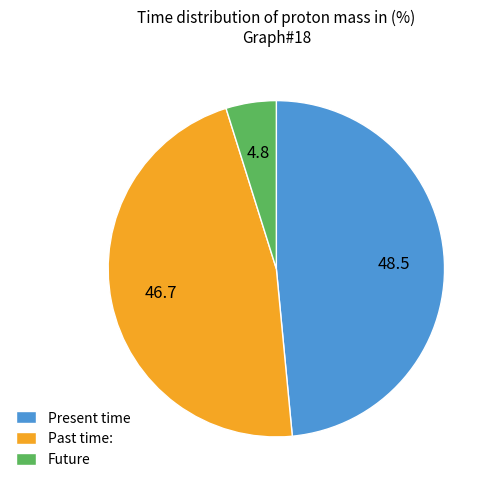

Which slice is the largest?

Present time